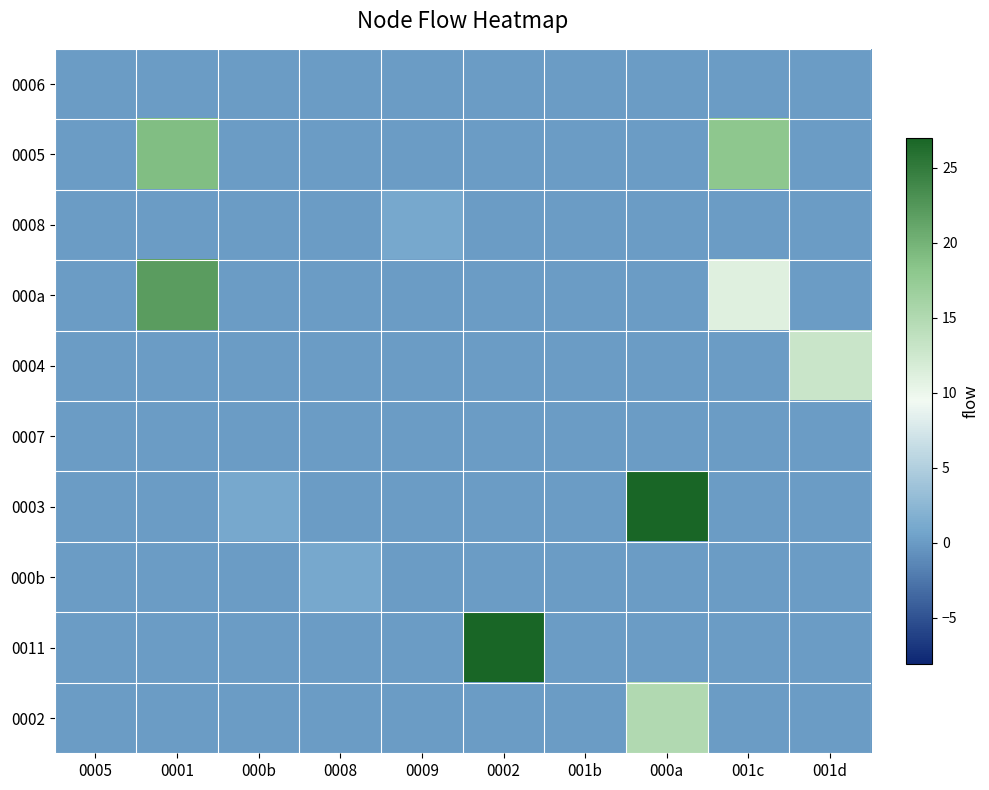

Reading left to right, list all the values displayed in this chart.

0006: 0005=0	0001=0	000b=0	0008=0	0009=0	0002=0	001b=0	000a=0	001c=0	001d=0
0005: 0005=0	0001=19	000b=0	0008=0	0009=0	0002=0	001b=0	000a=0	001c=18	001d=0
0008: 0005=0	0001=0	000b=0	0008=0	0009=1	0002=0	001b=0	000a=0	001c=0	001d=0
000a: 0005=0	0001=22	000b=0	0008=0	0009=0	0002=0	001b=0	000a=0	001c=11	001d=0
0004: 0005=0	0001=0	000b=0	0008=0	0009=0	0002=0	001b=0	000a=0	001c=0	001d=13
0007: 0005=0	0001=0	000b=0	0008=0	0009=0	0002=0	001b=0	000a=0	001c=0	001d=0
0003: 0005=0	0001=0	000b=1	0008=0	0009=0	0002=0	001b=0	000a=27	001c=0	001d=0
000b: 0005=0	0001=0	000b=0	0008=1	0009=0	0002=0	001b=0	000a=0	001c=0	001d=0
0011: 0005=0	0001=0	000b=0	0008=0	0009=0	0002=27	001b=0	000a=0	001c=0	001d=0
0002: 0005=0	0001=0	000b=0	0008=0	0009=0	0002=0	001b=0	000a=15	001c=0	001d=0